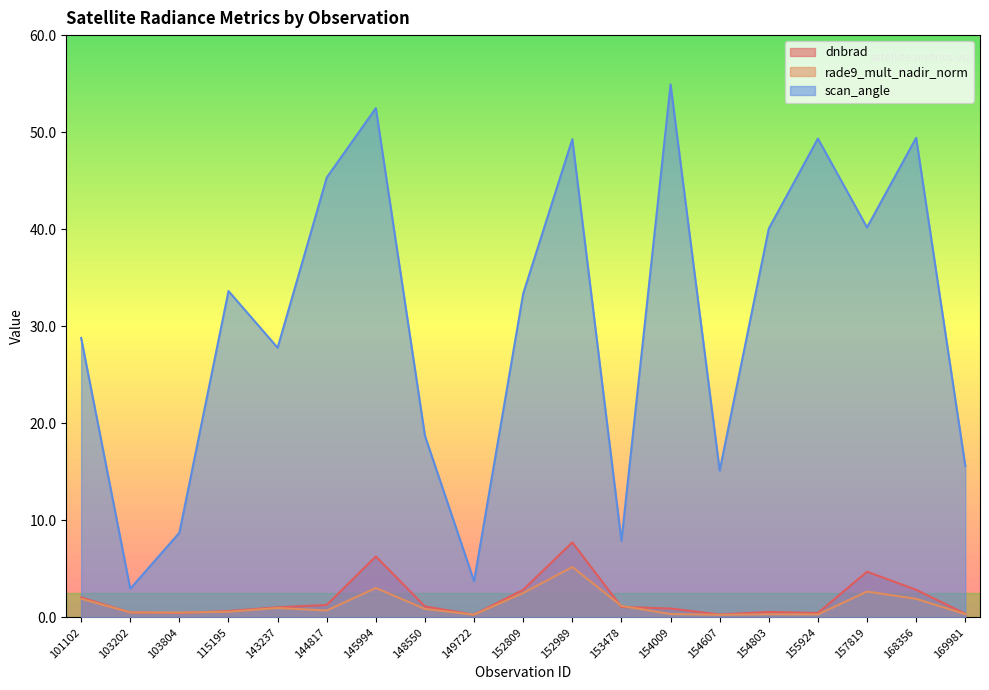

What is the sum of the dnbrad values at 148550 and 101102?

3.2